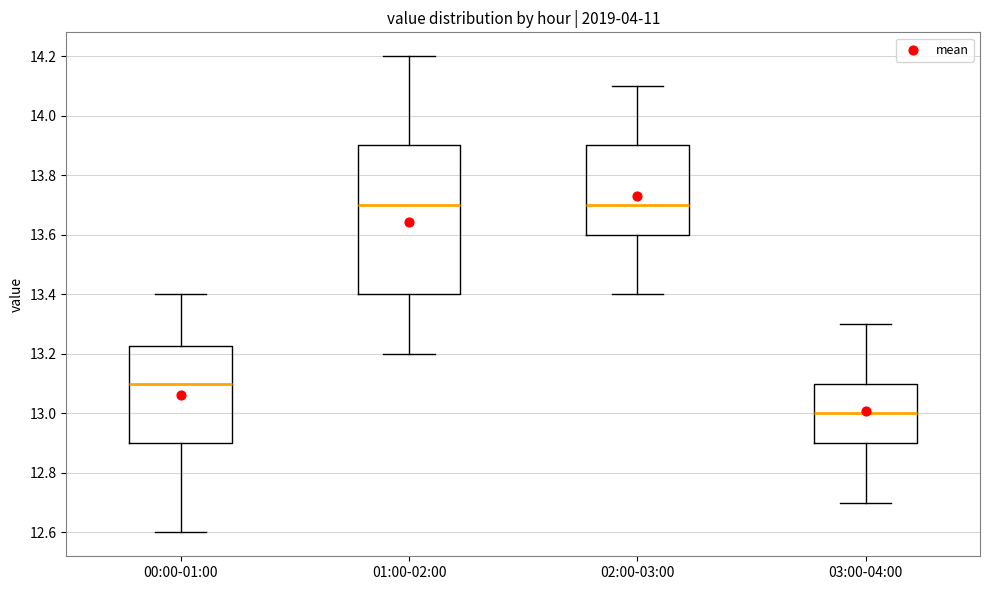

Reading left to right, transcribe this box plot: for each box, give where its median line is, the range the box spans, and where its two whiskers end, as read against the y-axis. The values are not printed on the chart, so give them approximately, as read against the axis.

00:00-01:00: median 13.10, box 12.90 to 13.22, whiskers 12.60 to 13.40
01:00-02:00: median 13.70, box 13.40 to 13.90, whiskers 13.20 to 14.20
02:00-03:00: median 13.70, box 13.60 to 13.90, whiskers 13.40 to 14.10
03:00-04:00: median 13.00, box 12.90 to 13.10, whiskers 12.70 to 13.30